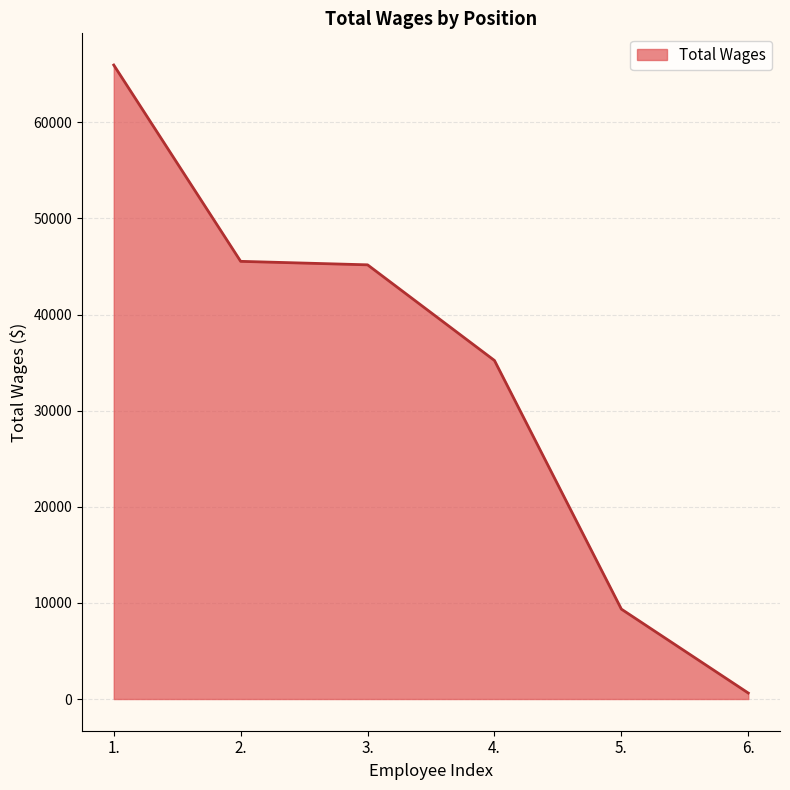

What is the change in value from 3. to 4.?

-9952